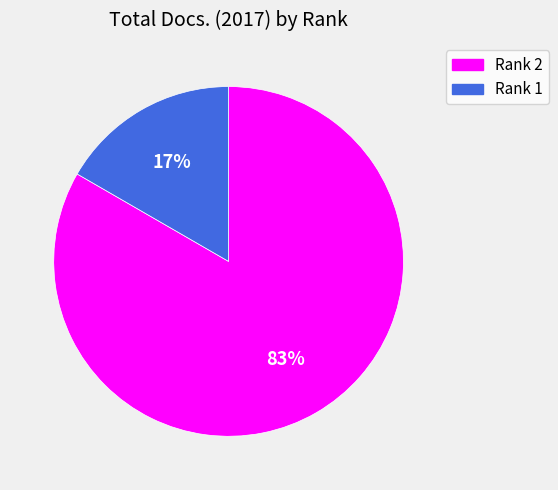

Rank the categories by value from lowest to highest.

Rank 1, Rank 2